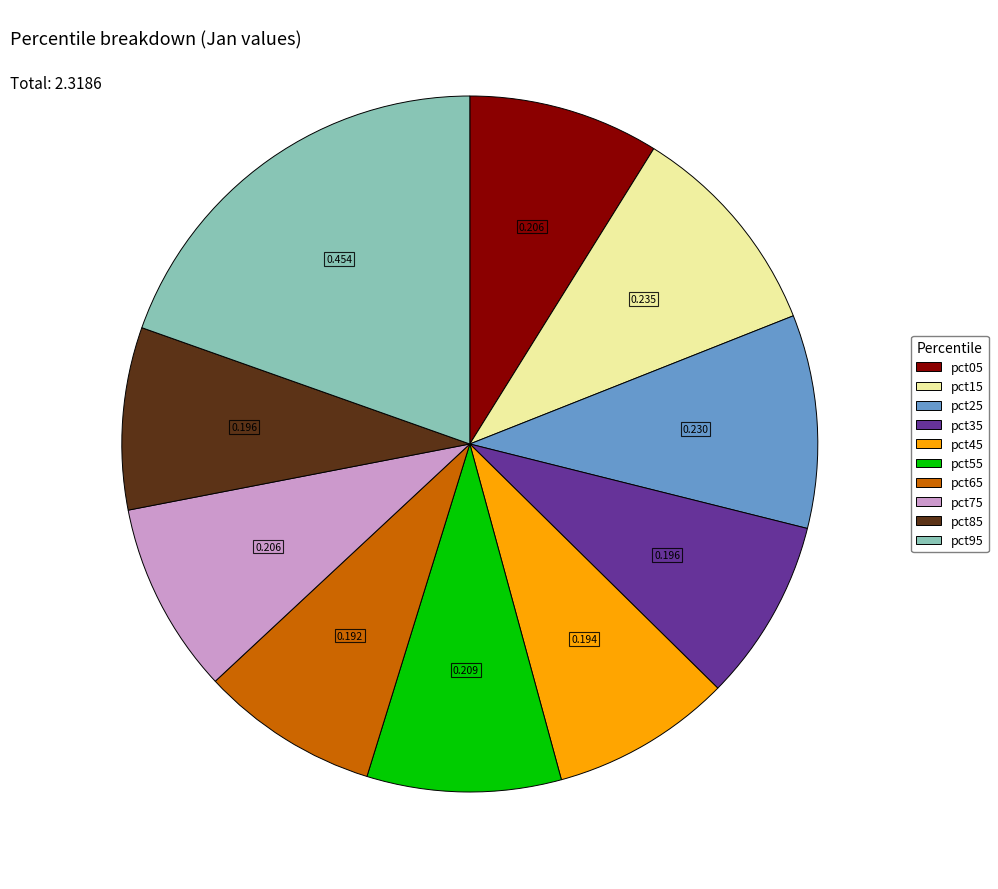

Do pct65 and pct05 together represent more than half of the pie?

No